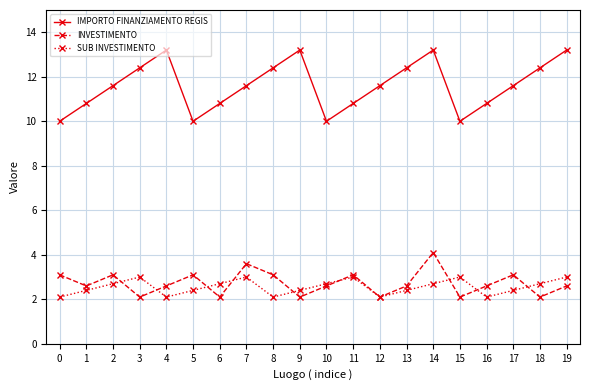

Where is the first local minimum for INVESTIMENTO?

1